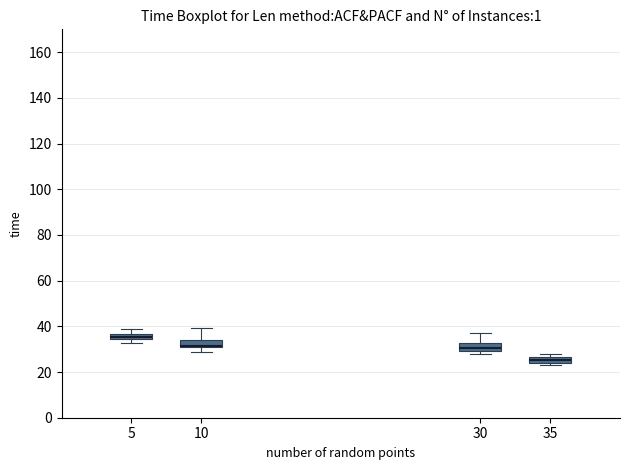

Where is the lower edge of the box at x = 35 on the y-axis? The values are not printed on the chart, so give them approximately, as read against the axis.

24